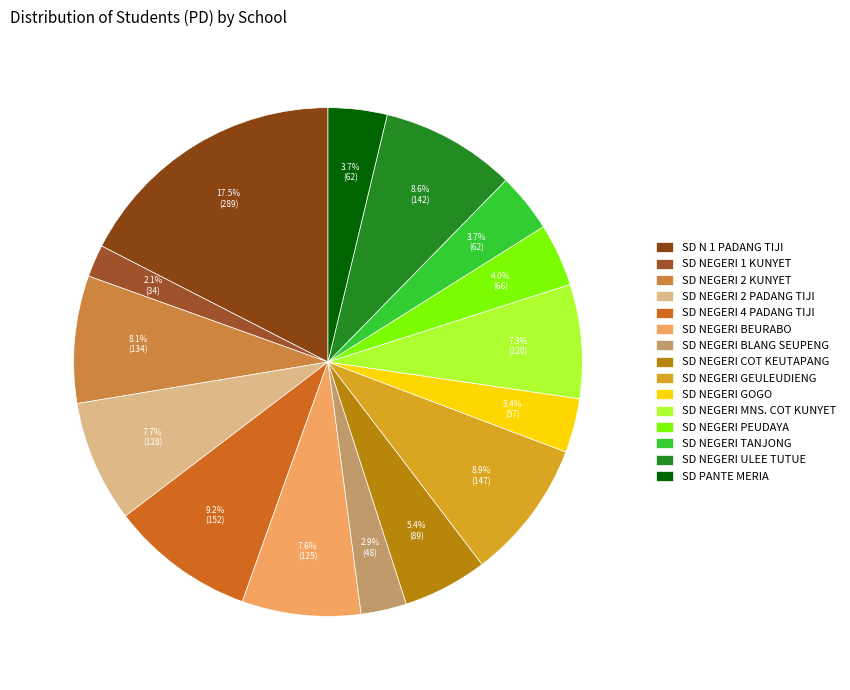

True or false: SD NEGERI BEURABO accounts for 22% of the total.

False